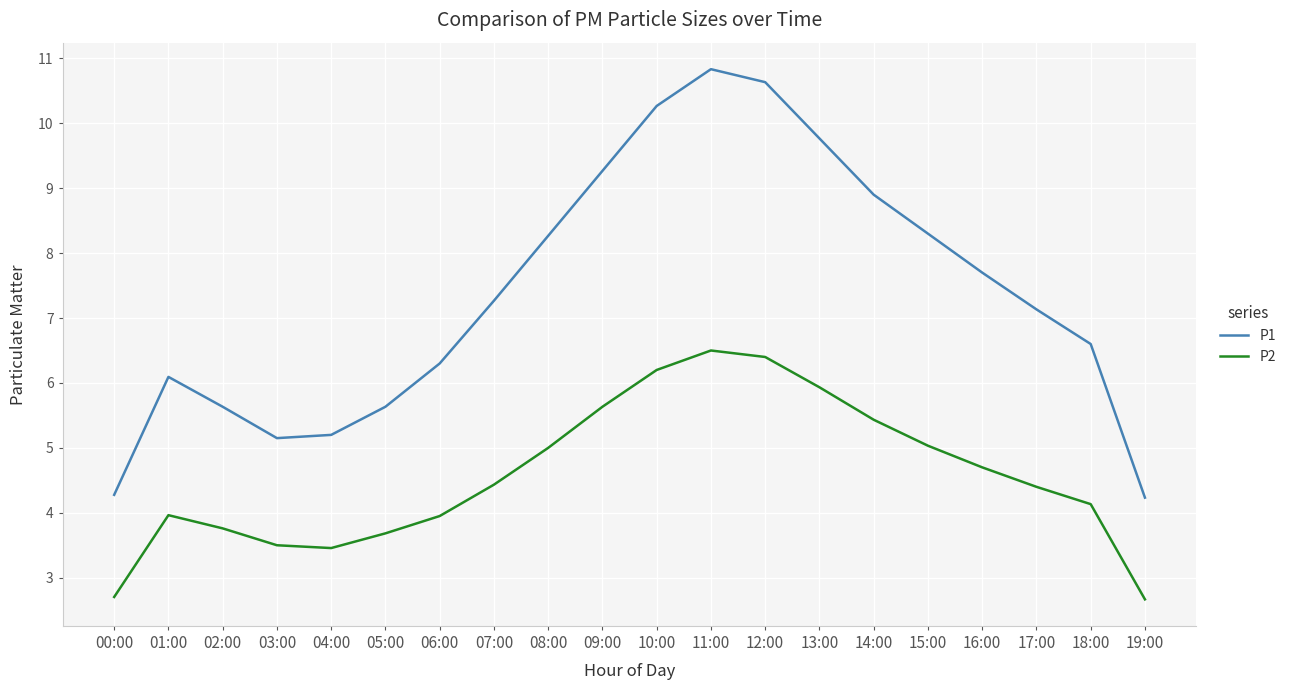

What are all the series names shown in the legend?

P1, P2